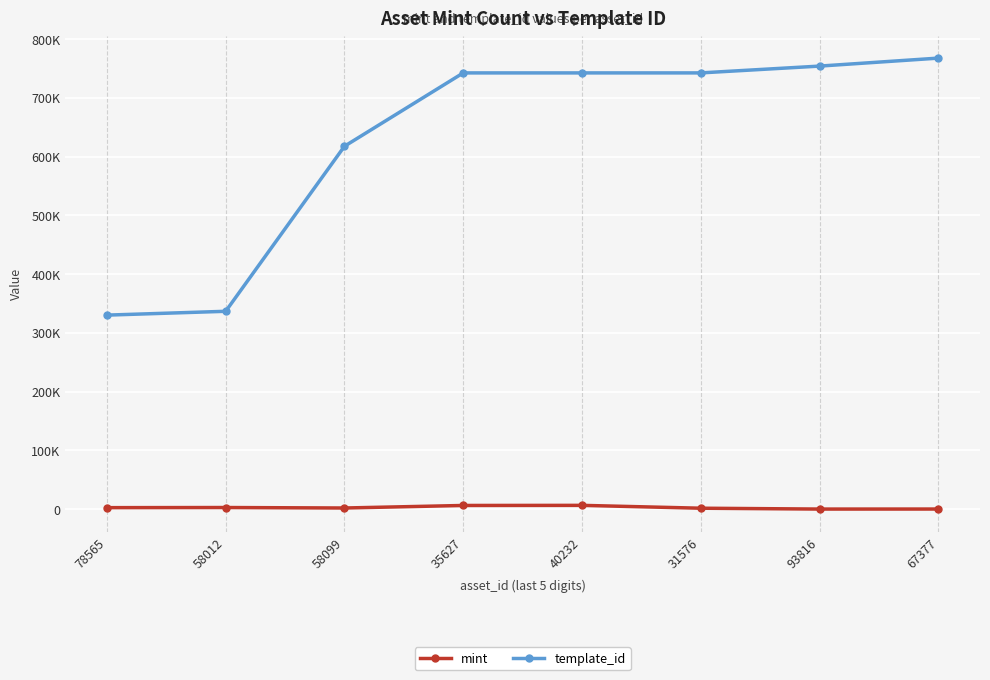

True or false: mint has more than 2 interior local peaks.

False